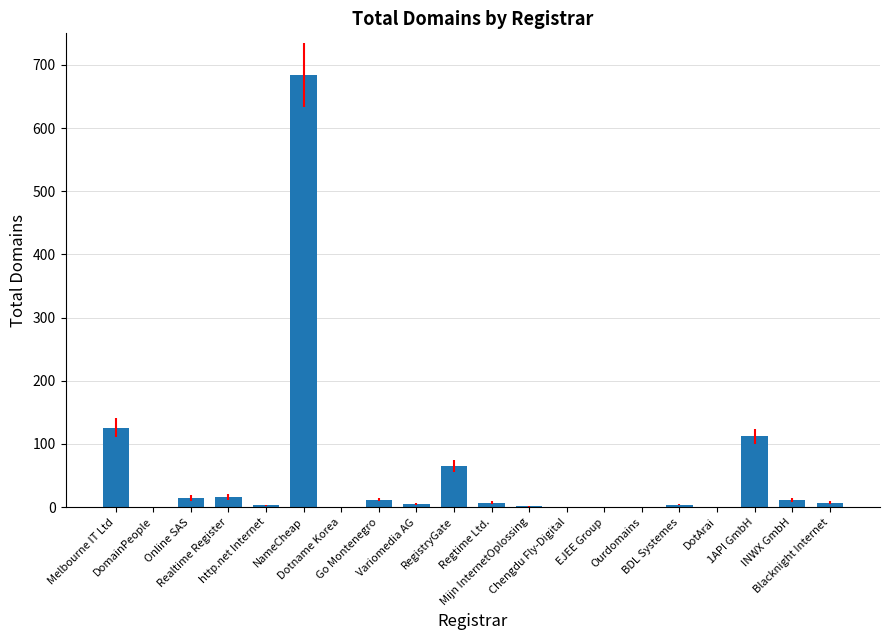

Are the bars horizontal?

No